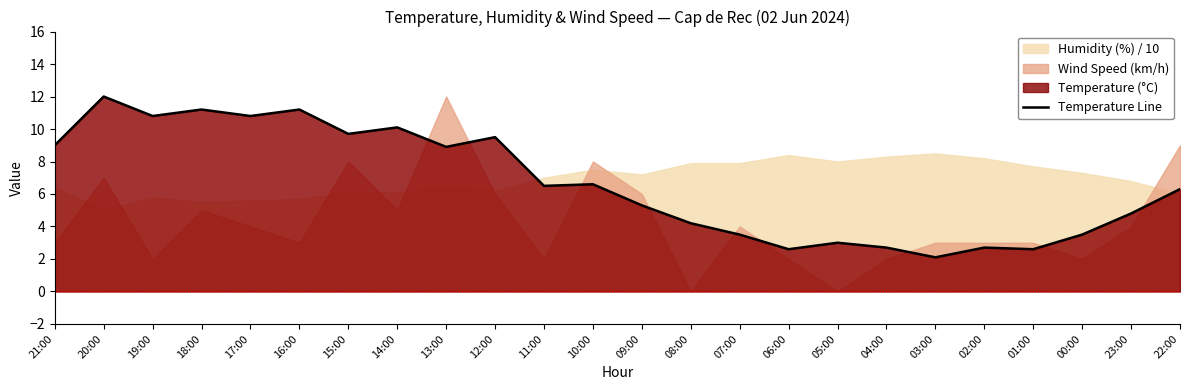

How many lines are shown in the chart?

1